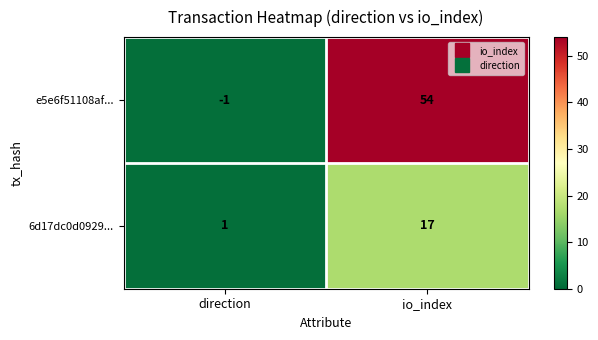

At which category is the sum across all series the highest?

io_index